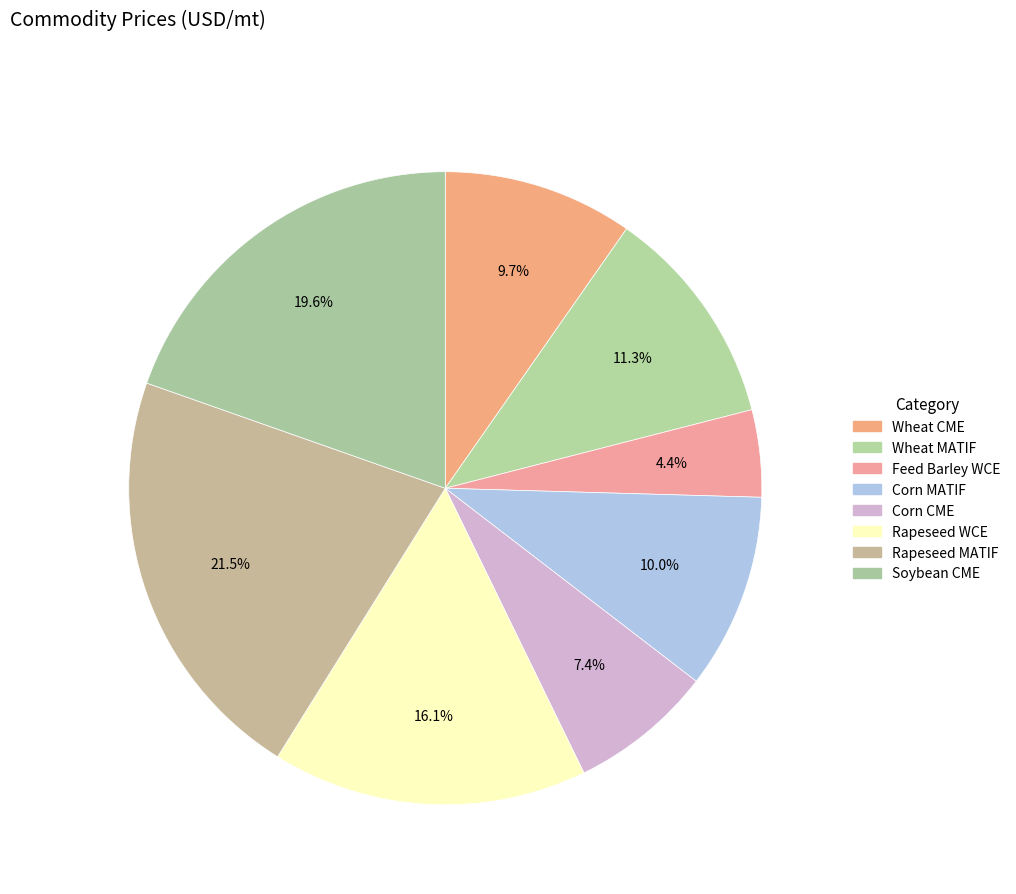

Count the number of slices in the pie.

8